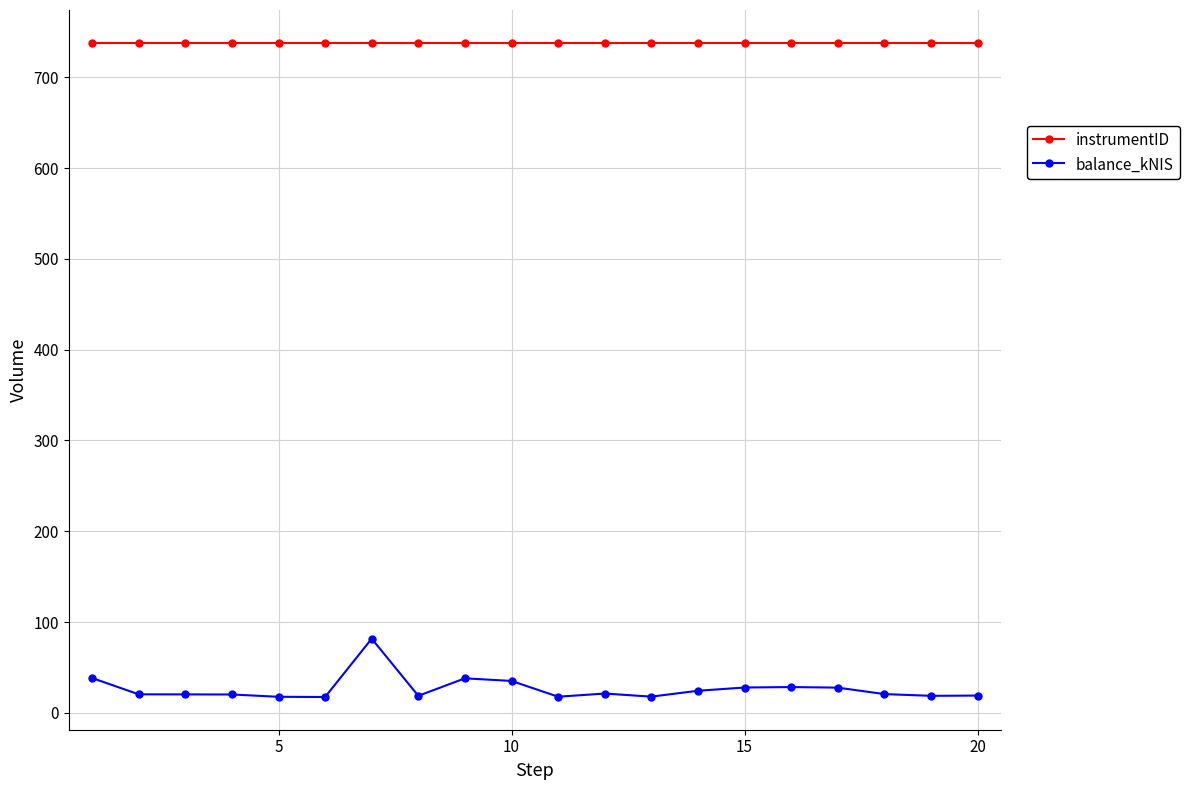

At how many categories does at least one series exceed 230?

20